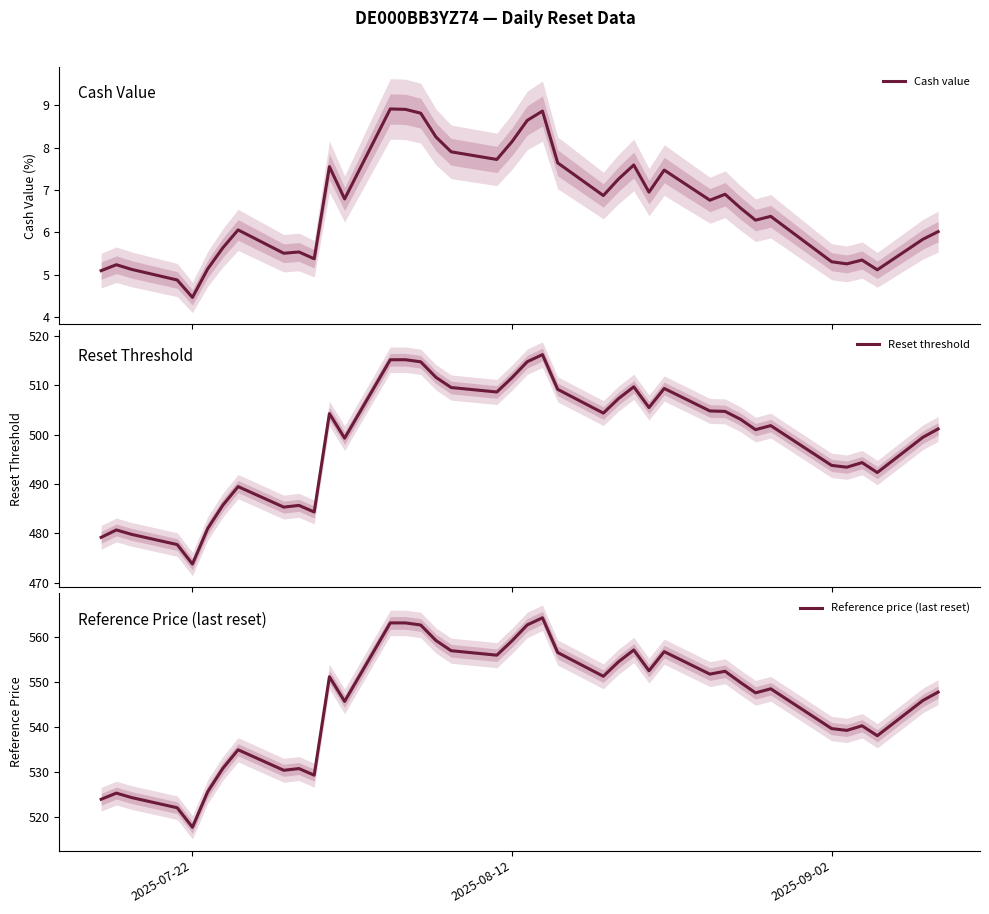

What is the minimum value for Reset threshold?

473.8